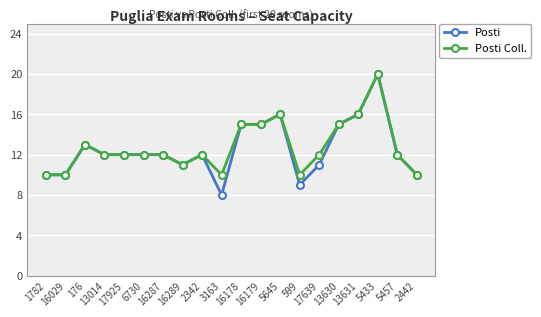

How many Posti Coll. values are between 11 and 15?

12